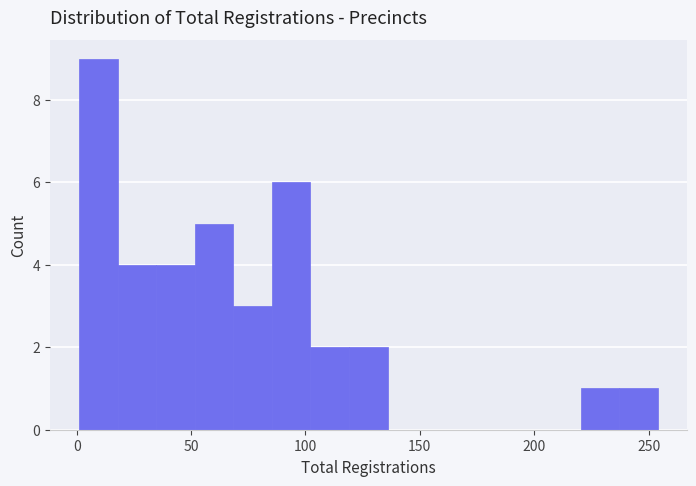

Around what value on the x-axis is the tallest bar? Give the approximate position of its centre, as read against the axis.

10